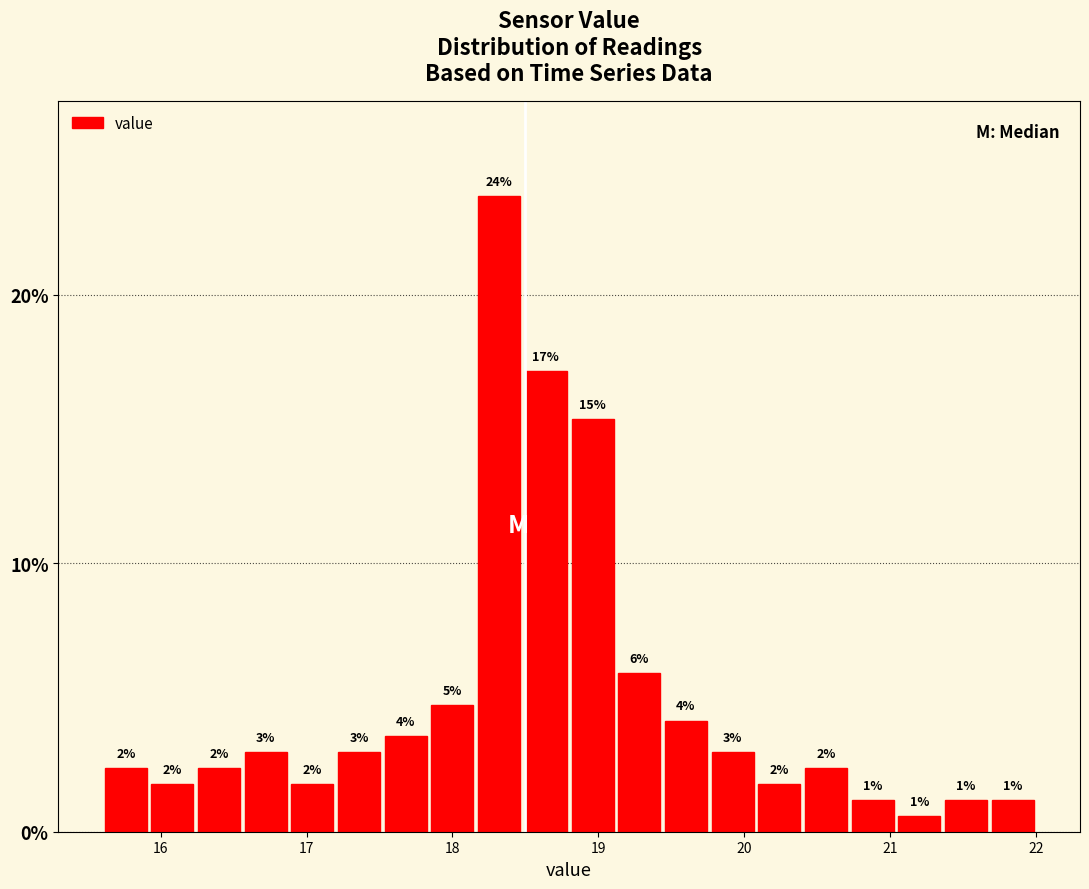

Read against the x-axis, roughly where is the centre of the tallest bar?

18.3